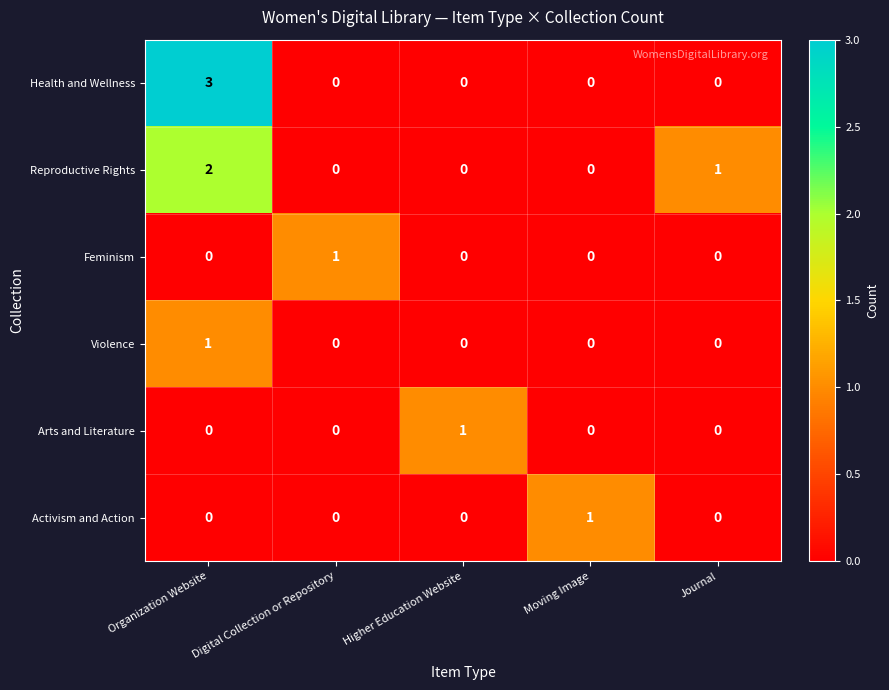

What is the maximum value shown in the chart?

3